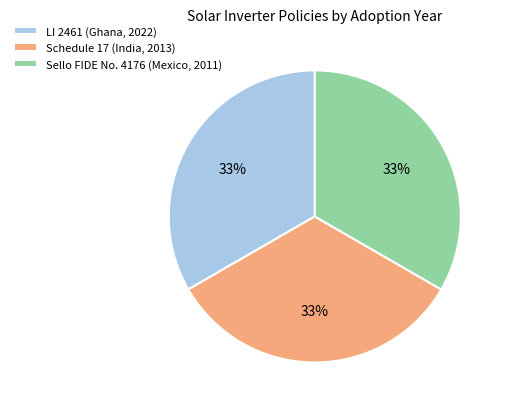

Approximately how many times larger is the value at LI 2461 (Ghana, 2022) compared to Schedule 17 (India, 2013)?

1.0